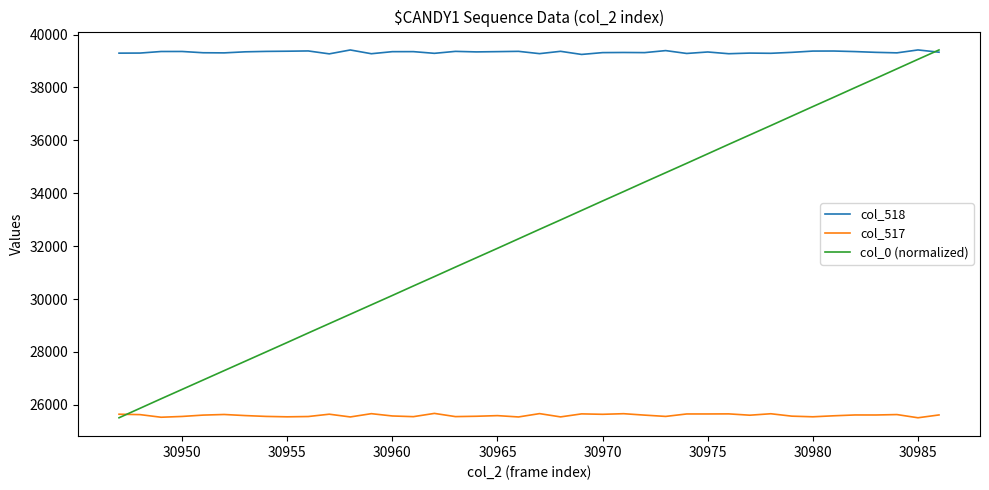

Rank the series by their average value, from highest to lowest.

col_518, col_0 (normalized), col_517